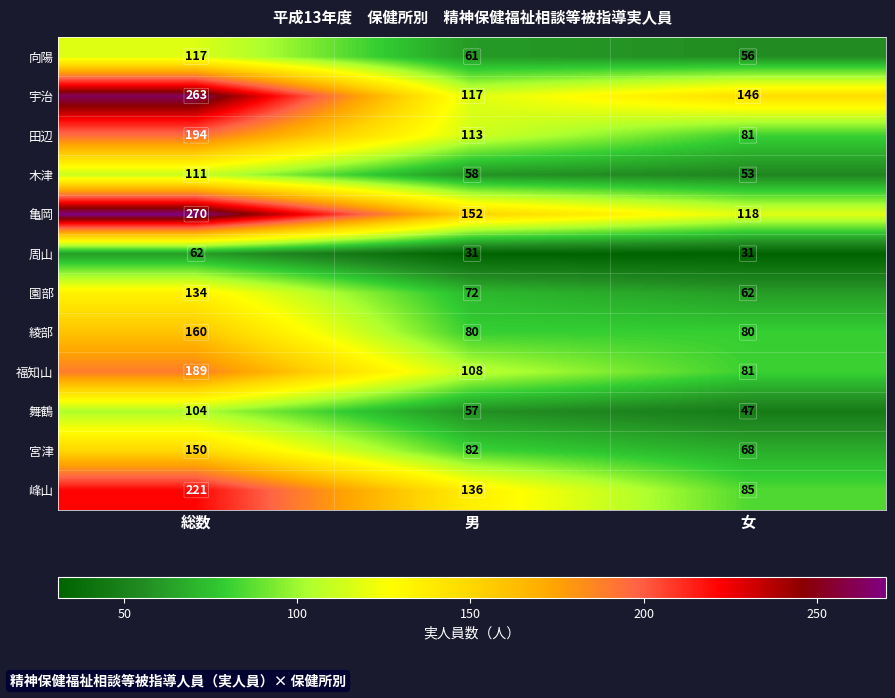

What is the difference between the maximum and minimum values in the 綾部 series?

80